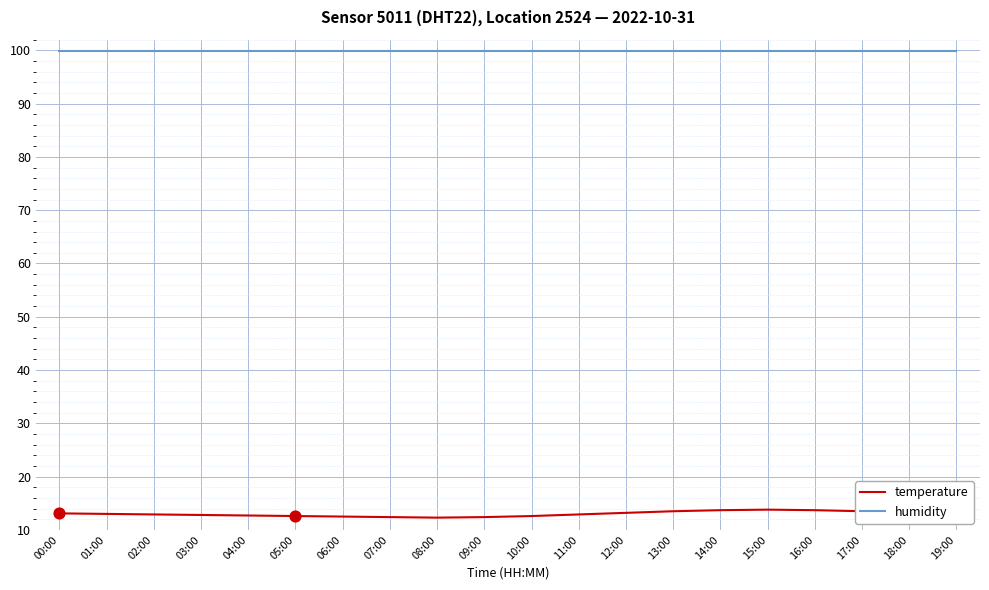

What are all the series names shown in the legend?

temperature, humidity